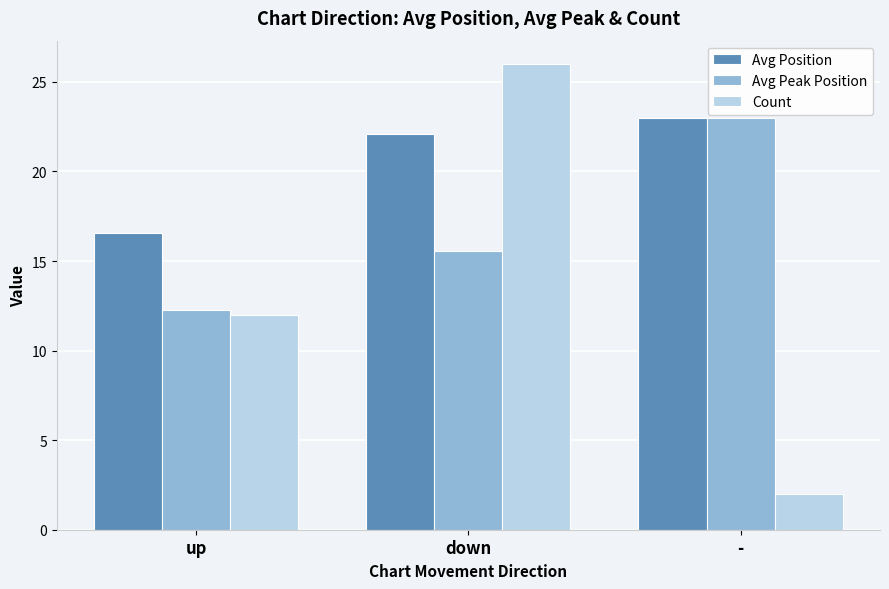

What is the difference between the second highest and minimum values in the Avg Peak Position series?

3.3